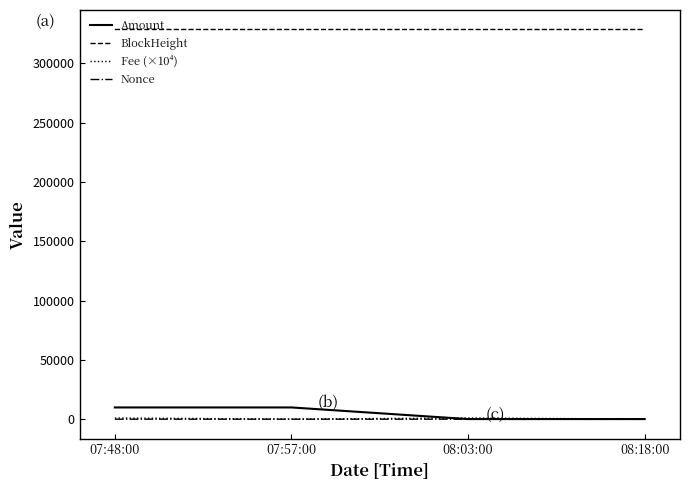

Which series has the widest spread of values?

Amount